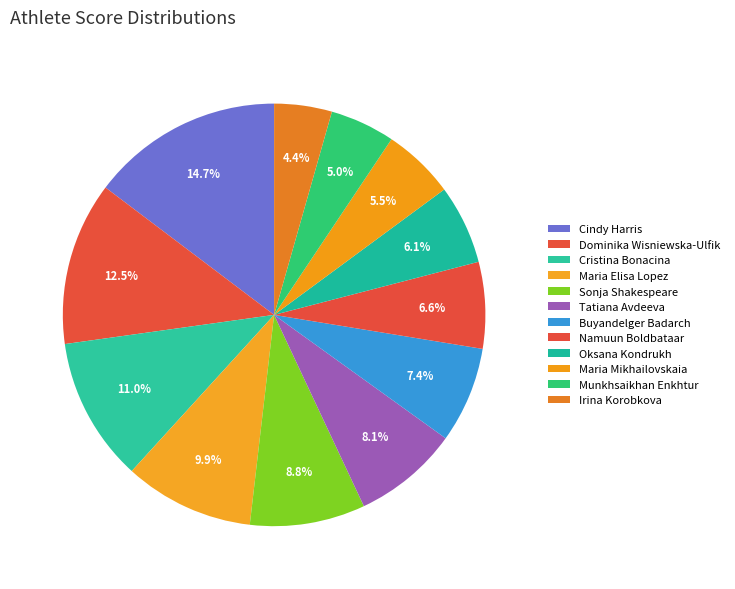

True or false: Cristina Bonacina accounts for 19% of the total.

False